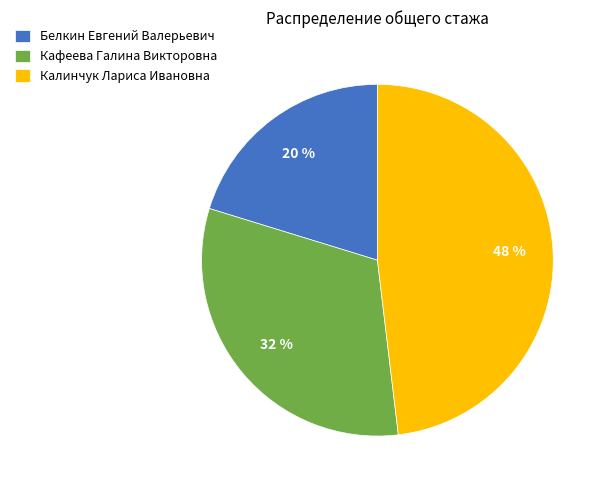

To the nearest percent, what is the difference between the largest and smallest slice percentages?

28%